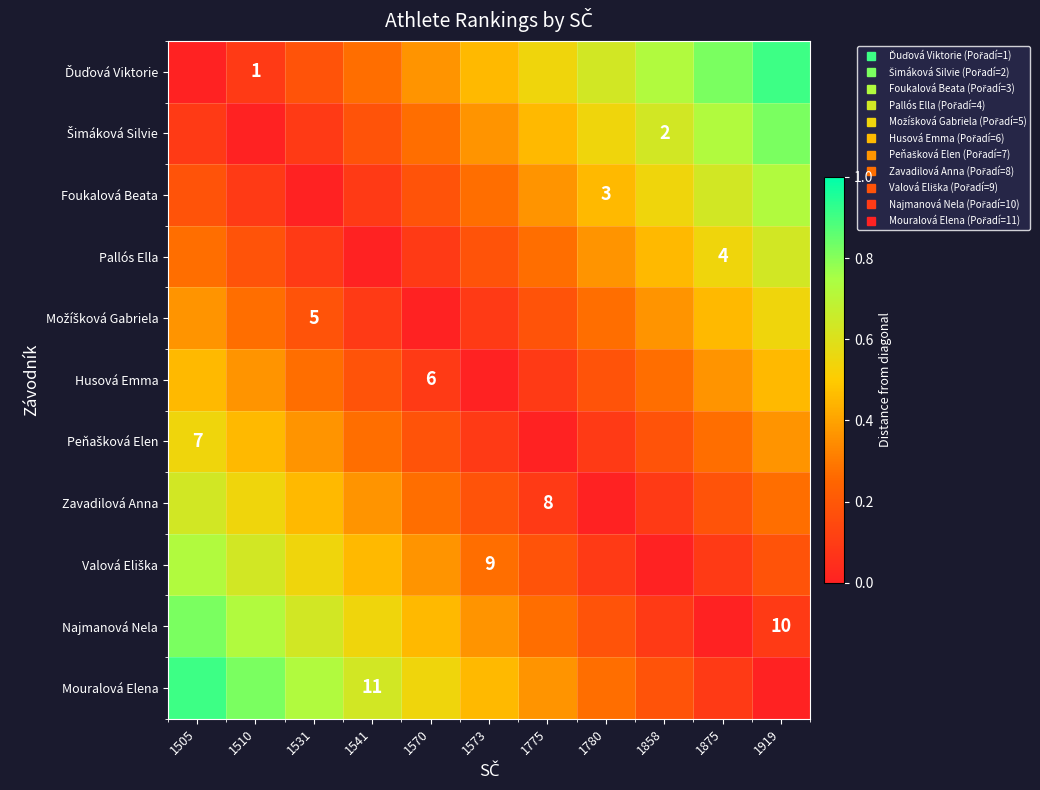

At how many categories does at least one series exceed 0?

11